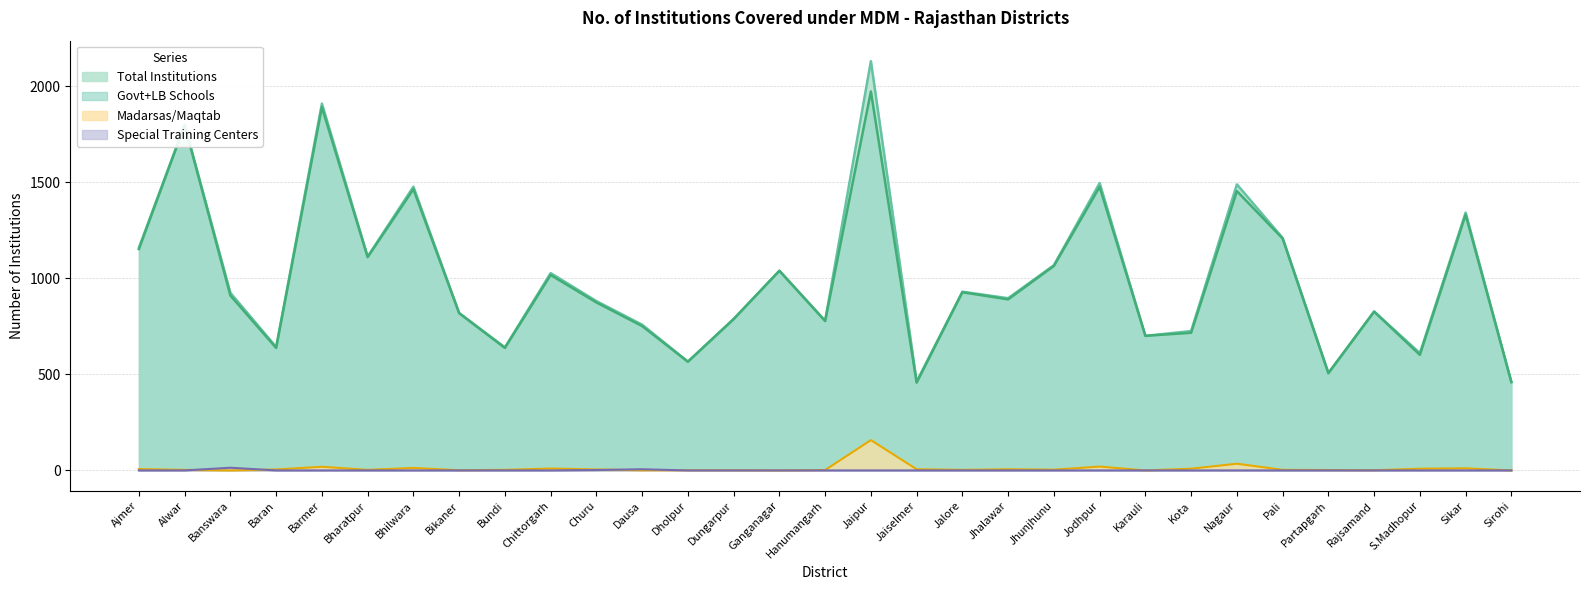

Which series ends up on top after the final intersection of Special Training Centers and Madarsas/Maqtab?

Madarsas/Maqtab